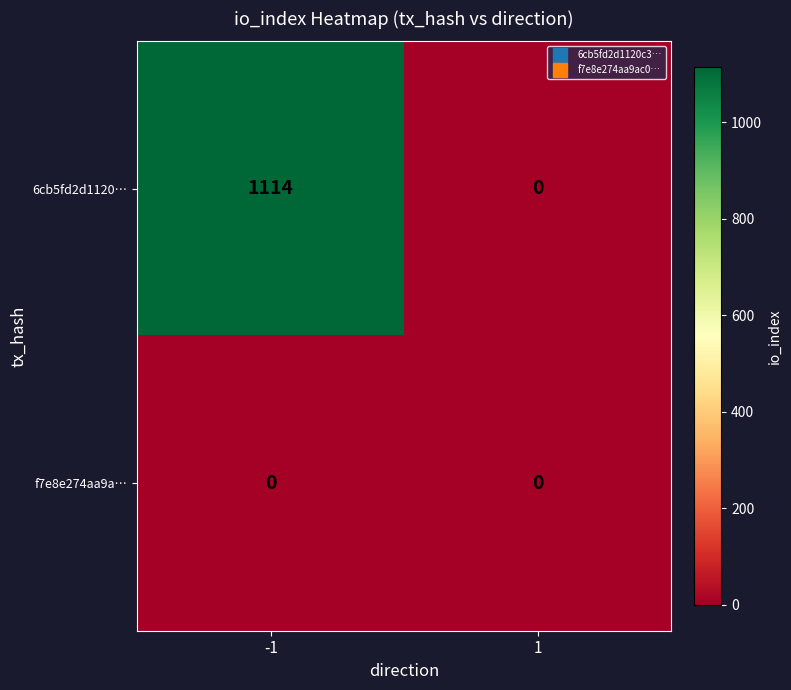

What is the difference between the 6cb5fd2d1120… values at -1 and 1?

1114